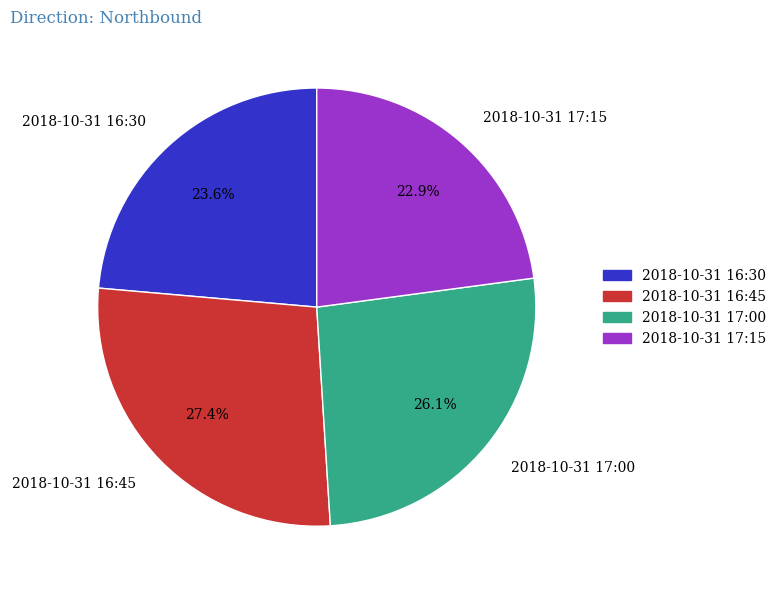

To the nearest percent, what percentage of the pie is 2018-10-31 17:15?

23%